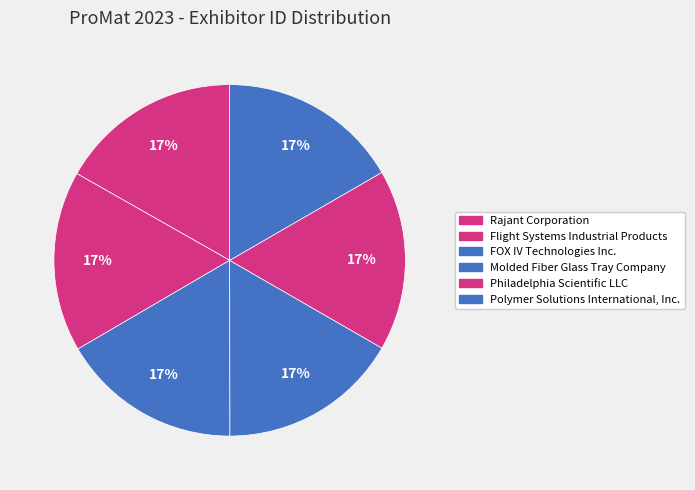

Is the sum of FOX IV Technologies Inc. and Philadelphia Scientific LLC greater than half?

No